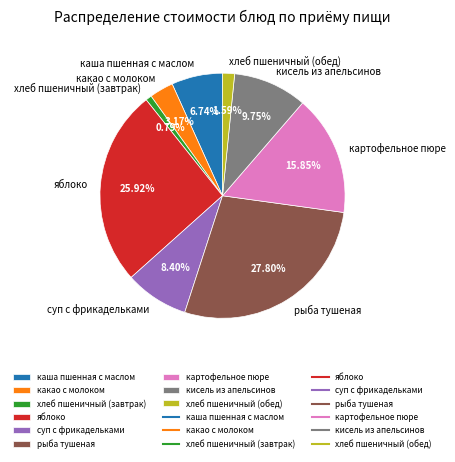

How many slices are in this pie chart?

9